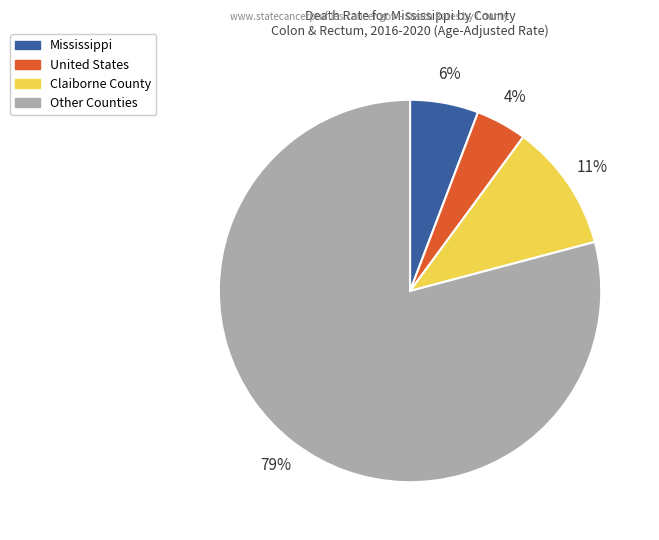

How many slices are in this pie chart?

4